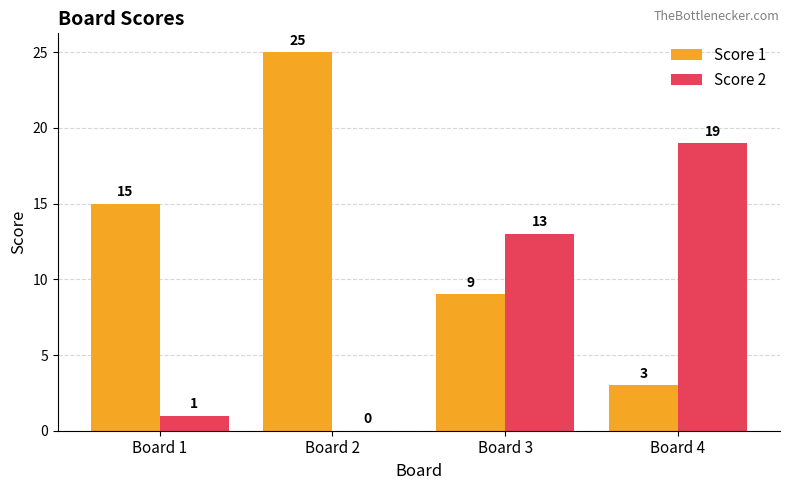

At which label is Score 2 closest to 9?

Board 3